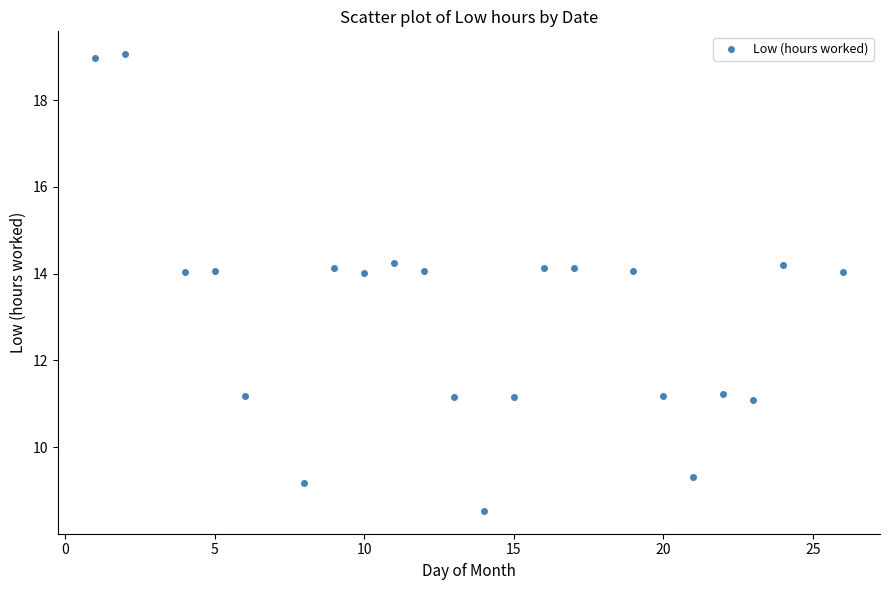

What is the range of X values (max minus min)?

25.0